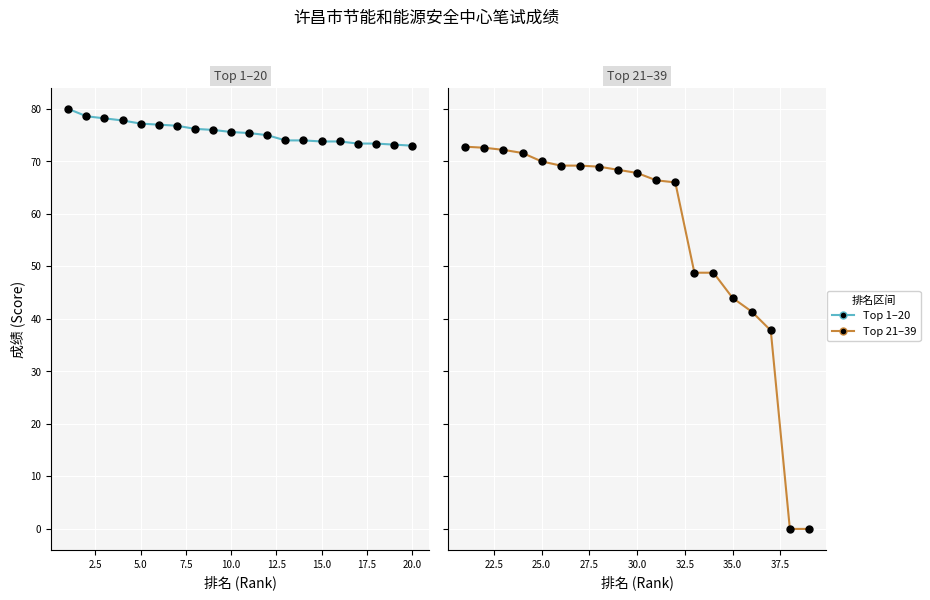

What is the value of the 22nd point from the left?

72.6